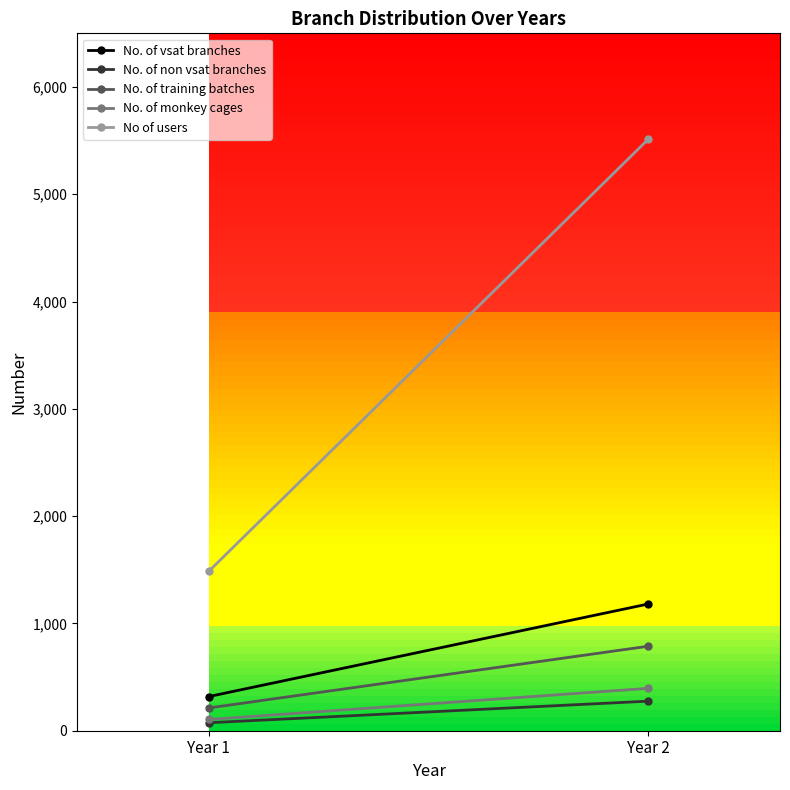

Is it true that No of users equals 1487.5 at Year 1?

True